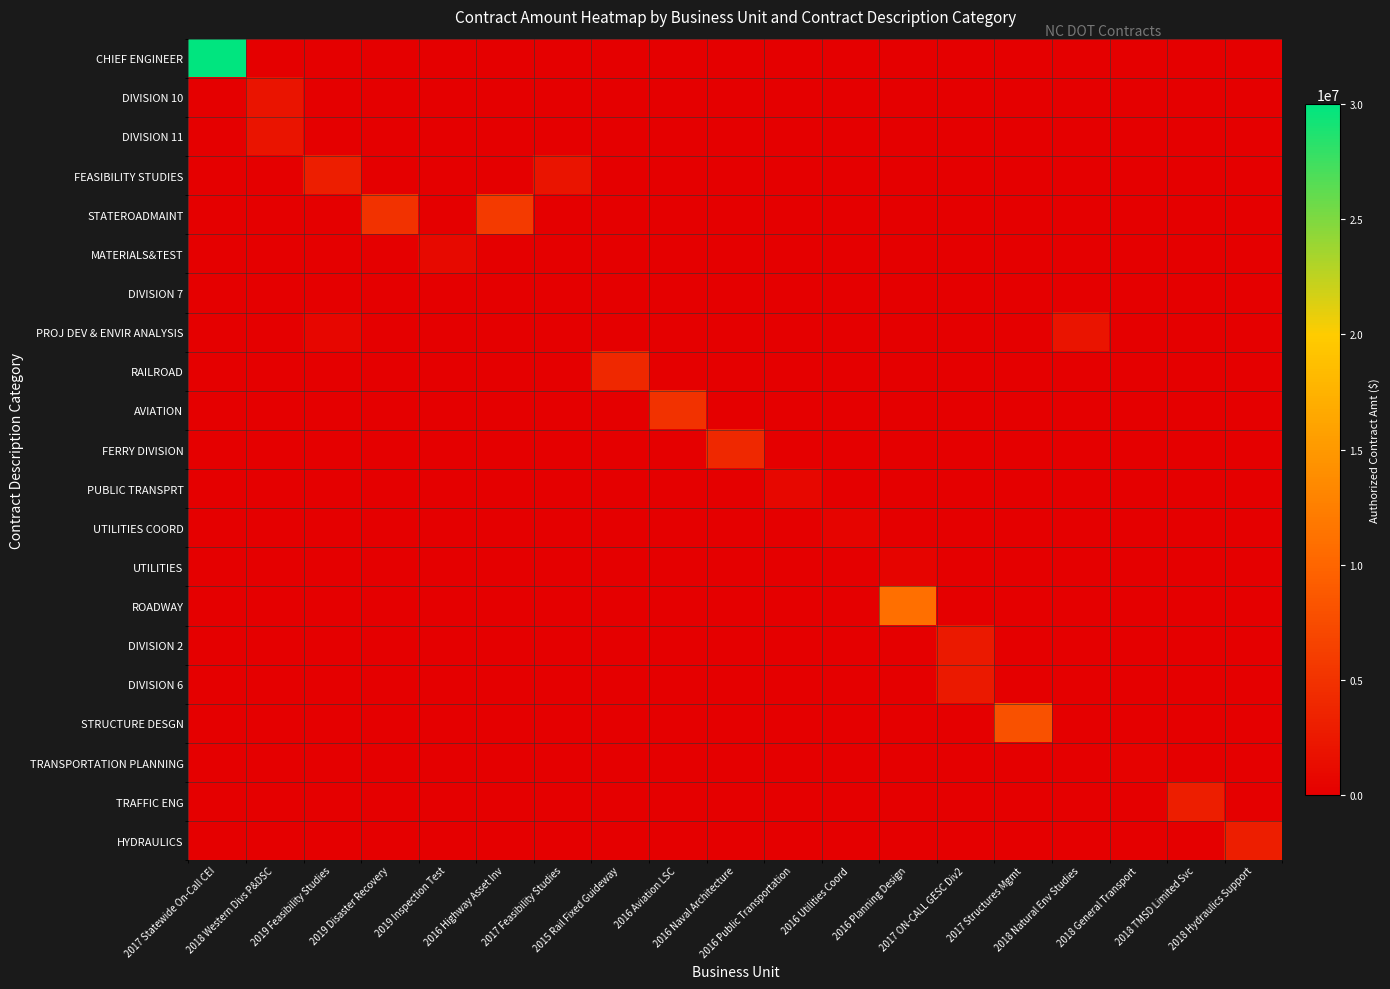

Reading left to right, transcribe all the data shown in this chart.

CHIEF ENGINEER: 2017 Statewide On-Call CEI=30000000	2018 Western Divs P&DSC=0	2019 Feasibility Studies=0	2019 Disaster Recovery=0	2019 Inspection Test=0	2016 Highway Asset Inv=0	2017 Feasibility Studies=0	2015 Rail Fixed Guideway=0	2016 Aviation LSC=0	2016 Naval Architecture=0	2016 Public Transportation=0	2016 Utilities Coord=0	2016 Planning Design=0	2017 ON-CALL GESC Div2=0	2017 Structures Mgmt=0	2018 Natural Env Studies=0	2018 General Transport=0	2018 TMSD Limited Svc=0	2018 Hydraulics Support=0
DIVISION 10: 2017 Statewide On-Call CEI=0	2018 Western Divs P&DSC=2000000	2019 Feasibility Studies=0	2019 Disaster Recovery=0	2019 Inspection Test=0	2016 Highway Asset Inv=0	2017 Feasibility Studies=0	2015 Rail Fixed Guideway=0	2016 Aviation LSC=0	2016 Naval Architecture=0	2016 Public Transportation=0	2016 Utilities Coord=0	2016 Planning Design=0	2017 ON-CALL GESC Div2=0	2017 Structures Mgmt=0	2018 Natural Env Studies=0	2018 General Transport=0	2018 TMSD Limited Svc=0	2018 Hydraulics Support=0
DIVISION 11: 2017 Statewide On-Call CEI=0	2018 Western Divs P&DSC=2000000	2019 Feasibility Studies=0	2019 Disaster Recovery=0	2019 Inspection Test=0	2016 Highway Asset Inv=0	2017 Feasibility Studies=0	2015 Rail Fixed Guideway=0	2016 Aviation LSC=0	2016 Naval Architecture=0	2016 Public Transportation=0	2016 Utilities Coord=0	2016 Planning Design=0	2017 ON-CALL GESC Div2=0	2017 Structures Mgmt=0	2018 Natural Env Studies=0	2018 General Transport=0	2018 TMSD Limited Svc=0	2018 Hydraulics Support=0
FEASIBILITY STUDIES: 2017 Statewide On-Call CEI=0	2018 Western Divs P&DSC=0	2019 Feasibility Studies=3000000	2019 Disaster Recovery=0	2019 Inspection Test=0	2016 Highway Asset Inv=0	2017 Feasibility Studies=2000000	2015 Rail Fixed Guideway=0	2016 Aviation LSC=0	2016 Naval Architecture=0	2016 Public Transportation=0	2016 Utilities Coord=0	2016 Planning Design=0	2017 ON-CALL GESC Div2=0	2017 Structures Mgmt=0	2018 Natural Env Studies=0	2018 General Transport=0	2018 TMSD Limited Svc=0	2018 Hydraulics Support=0
STATEROADMAINT: 2017 Statewide On-Call CEI=0	2018 Western Divs P&DSC=0	2019 Feasibility Studies=0	2019 Disaster Recovery=5000000	2019 Inspection Test=0	2016 Highway Asset Inv=5800000	2017 Feasibility Studies=0	2015 Rail Fixed Guideway=0	2016 Aviation LSC=0	2016 Naval Architecture=0	2016 Public Transportation=0	2016 Utilities Coord=0	2016 Planning Design=0	2017 ON-CALL GESC Div2=0	2017 Structures Mgmt=0	2018 Natural Env Studies=0	2018 General Transport=0	2018 TMSD Limited Svc=0	2018 Hydraulics Support=0
MATERIALS&TEST: 2017 Statewide On-Call CEI=0	2018 Western Divs P&DSC=0	2019 Feasibility Studies=0	2019 Disaster Recovery=0	2019 Inspection Test=1000000	2016 Highway Asset Inv=0	2017 Feasibility Studies=0	2015 Rail Fixed Guideway=0	2016 Aviation LSC=0	2016 Naval Architecture=0	2016 Public Transportation=0	2016 Utilities Coord=0	2016 Planning Design=0	2017 ON-CALL GESC Div2=0	2017 Structures Mgmt=0	2018 Natural Env Studies=0	2018 General Transport=0	2018 TMSD Limited Svc=0	2018 Hydraulics Support=0
DIVISION 7: 2017 Statewide On-Call CEI=0	2018 Western Divs P&DSC=0	2019 Feasibility Studies=0	2019 Disaster Recovery=0	2019 Inspection Test=0	2016 Highway Asset Inv=0	2017 Feasibility Studies=0	2015 Rail Fixed Guideway=0	2016 Aviation LSC=0	2016 Naval Architecture=0	2016 Public Transportation=0	2016 Utilities Coord=0	2016 Planning Design=0	2017 ON-CALL GESC Div2=0	2017 Structures Mgmt=0	2018 Natural Env Studies=0	2018 General Transport=0	2018 TMSD Limited Svc=0	2018 Hydraulics Support=0
PROJ DEV & ENVIR ANALYSIS: 2017 Statewide On-Call CEI=0	2018 Western Divs P&DSC=0	2019 Feasibility Studies=650000	2019 Disaster Recovery=0	2019 Inspection Test=0	2016 Highway Asset Inv=0	2017 Feasibility Studies=0	2015 Rail Fixed Guideway=0	2016 Aviation LSC=0	2016 Naval Architecture=0	2016 Public Transportation=0	2016 Utilities Coord=0	2016 Planning Design=0	2017 ON-CALL GESC Div2=0	2017 Structures Mgmt=0	2018 Natural Env Studies=2000000	2018 General Transport=0	2018 TMSD Limited Svc=0	2018 Hydraulics Support=0
RAILROAD: 2017 Statewide On-Call CEI=0	2018 Western Divs P&DSC=0	2019 Feasibility Studies=0	2019 Disaster Recovery=0	2019 Inspection Test=0	2016 Highway Asset Inv=0	2017 Feasibility Studies=0	2015 Rail Fixed Guideway=4000000	2016 Aviation LSC=0	2016 Naval Architecture=0	2016 Public Transportation=0	2016 Utilities Coord=0	2016 Planning Design=0	2017 ON-CALL GESC Div2=0	2017 Structures Mgmt=0	2018 Natural Env Studies=0	2018 General Transport=0	2018 TMSD Limited Svc=0	2018 Hydraulics Support=0
AVIATION: 2017 Statewide On-Call CEI=0	2018 Western Divs P&DSC=0	2019 Feasibility Studies=0	2019 Disaster Recovery=0	2019 Inspection Test=0	2016 Highway Asset Inv=0	2017 Feasibility Studies=0	2015 Rail Fixed Guideway=0	2016 Aviation LSC=5000000	2016 Naval Architecture=0	2016 Public Transportation=0	2016 Utilities Coord=0	2016 Planning Design=0	2017 ON-CALL GESC Div2=0	2017 Structures Mgmt=0	2018 Natural Env Studies=0	2018 General Transport=0	2018 TMSD Limited Svc=0	2018 Hydraulics Support=0
FERRY DIVISION: 2017 Statewide On-Call CEI=0	2018 Western Divs P&DSC=0	2019 Feasibility Studies=0	2019 Disaster Recovery=0	2019 Inspection Test=0	2016 Highway Asset Inv=0	2017 Feasibility Studies=0	2015 Rail Fixed Guideway=0	2016 Aviation LSC=0	2016 Naval Architecture=4000000	2016 Public Transportation=0	2016 Utilities Coord=0	2016 Planning Design=0	2017 ON-CALL GESC Div2=0	2017 Structures Mgmt=0	2018 Natural Env Studies=0	2018 General Transport=0	2018 TMSD Limited Svc=0	2018 Hydraulics Support=0
PUBLIC TRANSPRT: 2017 Statewide On-Call CEI=0	2018 Western Divs P&DSC=0	2019 Feasibility Studies=0	2019 Disaster Recovery=0	2019 Inspection Test=0	2016 Highway Asset Inv=0	2017 Feasibility Studies=0	2015 Rail Fixed Guideway=0	2016 Aviation LSC=0	2016 Naval Architecture=0	2016 Public Transportation=750000	2016 Utilities Coord=0	2016 Planning Design=0	2017 ON-CALL GESC Div2=0	2017 Structures Mgmt=0	2018 Natural Env Studies=0	2018 General Transport=0	2018 TMSD Limited Svc=0	2018 Hydraulics Support=0
UTILITIES COORD: 2017 Statewide On-Call CEI=0	2018 Western Divs P&DSC=0	2019 Feasibility Studies=0	2019 Disaster Recovery=0	2019 Inspection Test=0	2016 Highway Asset Inv=0	2017 Feasibility Studies=0	2015 Rail Fixed Guideway=0	2016 Aviation LSC=0	2016 Naval Architecture=0	2016 Public Transportation=0	2016 Utilities Coord=500000	2016 Planning Design=0	2017 ON-CALL GESC Div2=0	2017 Structures Mgmt=0	2018 Natural Env Studies=0	2018 General Transport=0	2018 TMSD Limited Svc=0	2018 Hydraulics Support=0
UTILITIES: 2017 Statewide On-Call CEI=0	2018 Western Divs P&DSC=0	2019 Feasibility Studies=0	2019 Disaster Recovery=0	2019 Inspection Test=0	2016 Highway Asset Inv=0	2017 Feasibility Studies=0	2015 Rail Fixed Guideway=0	2016 Aviation LSC=0	2016 Naval Architecture=0	2016 Public Transportation=0	2016 Utilities Coord=0	2016 Planning Design=500000	2017 ON-CALL GESC Div2=0	2017 Structures Mgmt=0	2018 Natural Env Studies=0	2018 General Transport=0	2018 TMSD Limited Svc=0	2018 Hydraulics Support=0
ROADWAY: 2017 Statewide On-Call CEI=0	2018 Western Divs P&DSC=0	2019 Feasibility Studies=0	2019 Disaster Recovery=0	2019 Inspection Test=0	2016 Highway Asset Inv=0	2017 Feasibility Studies=0	2015 Rail Fixed Guideway=0	2016 Aviation LSC=0	2016 Naval Architecture=0	2016 Public Transportation=0	2016 Utilities Coord=0	2016 Planning Design=11000000	2017 ON-CALL GESC Div2=0	2017 Structures Mgmt=0	2018 Natural Env Studies=0	2018 General Transport=0	2018 TMSD Limited Svc=0	2018 Hydraulics Support=0
DIVISION 2: 2017 Statewide On-Call CEI=0	2018 Western Divs P&DSC=0	2019 Feasibility Studies=0	2019 Disaster Recovery=0	2019 Inspection Test=0	2016 Highway Asset Inv=0	2017 Feasibility Studies=0	2015 Rail Fixed Guideway=0	2016 Aviation LSC=0	2016 Naval Architecture=0	2016 Public Transportation=0	2016 Utilities Coord=0	2016 Planning Design=0	2017 ON-CALL GESC Div2=2500000	2017 Structures Mgmt=0	2018 Natural Env Studies=0	2018 General Transport=0	2018 TMSD Limited Svc=0	2018 Hydraulics Support=0
DIVISION 6: 2017 Statewide On-Call CEI=0	2018 Western Divs P&DSC=0	2019 Feasibility Studies=0	2019 Disaster Recovery=0	2019 Inspection Test=0	2016 Highway Asset Inv=0	2017 Feasibility Studies=0	2015 Rail Fixed Guideway=0	2016 Aviation LSC=0	2016 Naval Architecture=0	2016 Public Transportation=0	2016 Utilities Coord=0	2016 Planning Design=0	2017 ON-CALL GESC Div2=2500000	2017 Structures Mgmt=0	2018 Natural Env Studies=0	2018 General Transport=0	2018 TMSD Limited Svc=0	2018 Hydraulics Support=0
STRUCTURE DESGN: 2017 Statewide On-Call CEI=0	2018 Western Divs P&DSC=0	2019 Feasibility Studies=0	2019 Disaster Recovery=0	2019 Inspection Test=0	2016 Highway Asset Inv=0	2017 Feasibility Studies=0	2015 Rail Fixed Guideway=0	2016 Aviation LSC=0	2016 Naval Architecture=0	2016 Public Transportation=0	2016 Utilities Coord=0	2016 Planning Design=0	2017 ON-CALL GESC Div2=0	2017 Structures Mgmt=8000000	2018 Natural Env Studies=0	2018 General Transport=0	2018 TMSD Limited Svc=0	2018 Hydraulics Support=0
TRANSPORTATION PLANNING: 2017 Statewide On-Call CEI=0	2018 Western Divs P&DSC=0	2019 Feasibility Studies=0	2019 Disaster Recovery=0	2019 Inspection Test=0	2016 Highway Asset Inv=0	2017 Feasibility Studies=0	2015 Rail Fixed Guideway=0	2016 Aviation LSC=0	2016 Naval Architecture=0	2016 Public Transportation=0	2016 Utilities Coord=0	2016 Planning Design=0	2017 ON-CALL GESC Div2=0	2017 Structures Mgmt=0	2018 Natural Env Studies=0	2018 General Transport=250000	2018 TMSD Limited Svc=0	2018 Hydraulics Support=0
TRAFFIC ENG: 2017 Statewide On-Call CEI=0	2018 Western Divs P&DSC=0	2019 Feasibility Studies=0	2019 Disaster Recovery=0	2019 Inspection Test=0	2016 Highway Asset Inv=0	2017 Feasibility Studies=0	2015 Rail Fixed Guideway=0	2016 Aviation LSC=0	2016 Naval Architecture=0	2016 Public Transportation=0	2016 Utilities Coord=0	2016 Planning Design=0	2017 ON-CALL GESC Div2=0	2017 Structures Mgmt=0	2018 Natural Env Studies=0	2018 General Transport=0	2018 TMSD Limited Svc=3000000	2018 Hydraulics Support=0
HYDRAULICS: 2017 Statewide On-Call CEI=0	2018 Western Divs P&DSC=0	2019 Feasibility Studies=0	2019 Disaster Recovery=0	2019 Inspection Test=0	2016 Highway Asset Inv=0	2017 Feasibility Studies=0	2015 Rail Fixed Guideway=0	2016 Aviation LSC=0	2016 Naval Architecture=0	2016 Public Transportation=0	2016 Utilities Coord=0	2016 Planning Design=0	2017 ON-CALL GESC Div2=0	2017 Structures Mgmt=0	2018 Natural Env Studies=0	2018 General Transport=0	2018 TMSD Limited Svc=0	2018 Hydraulics Support=3000000